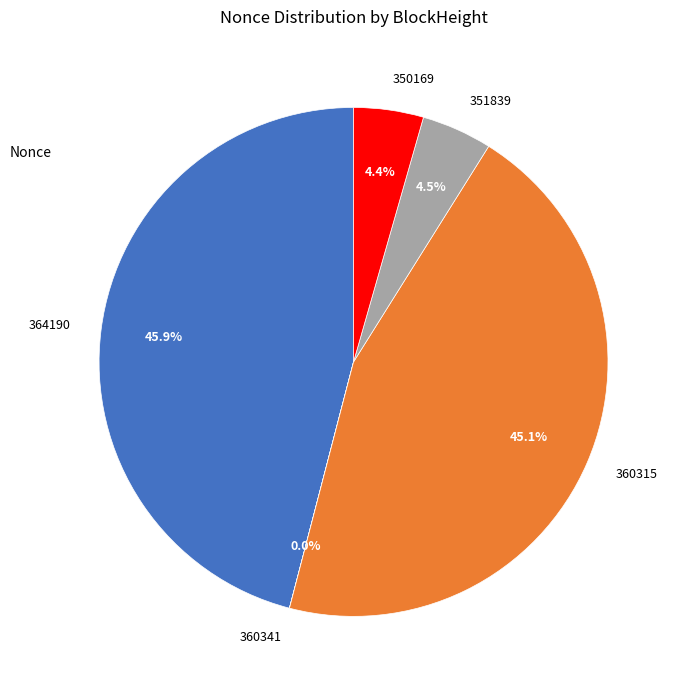

Does 360315 account for over 50% of the chart?

No